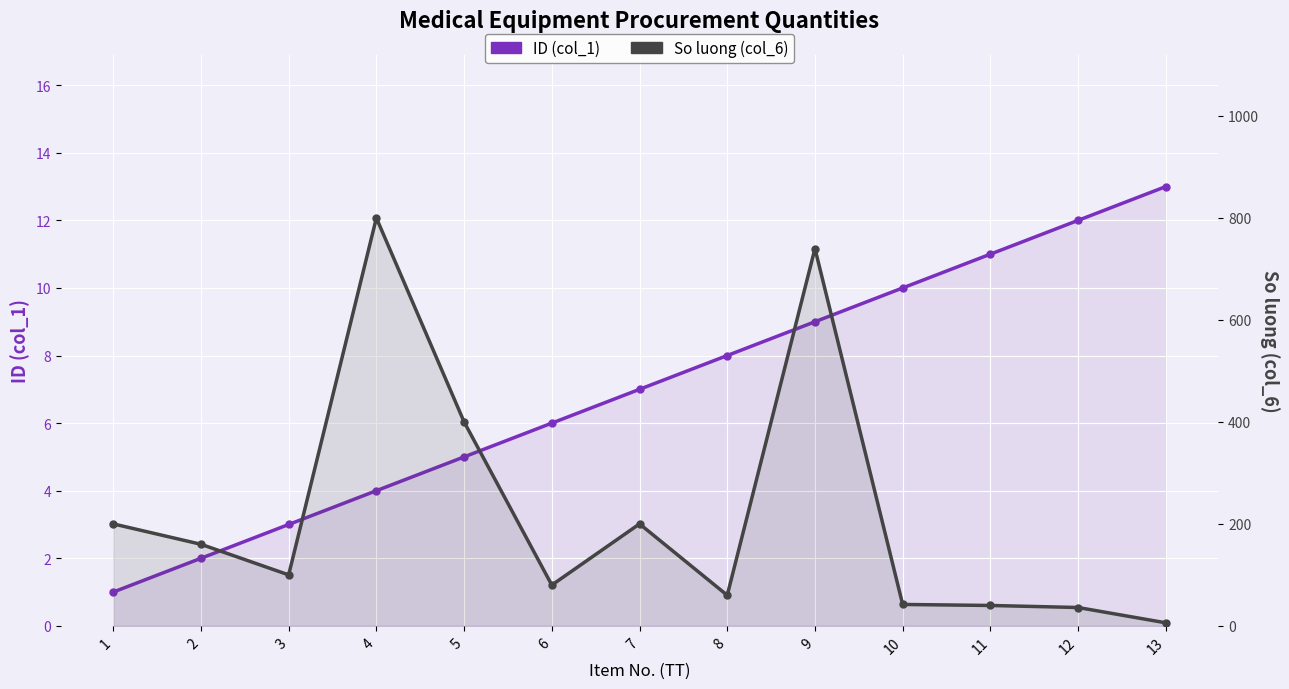

True or false: ID (col_1) and So luong (col_6) intersect in this chart.

True